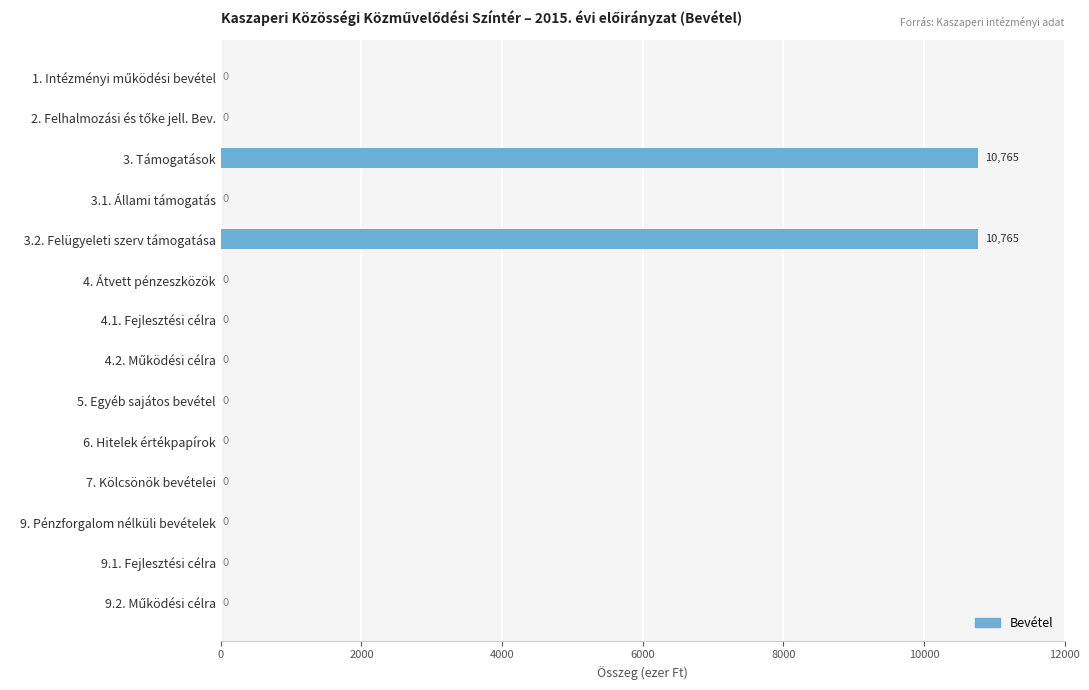

What is the maximum value shown in the chart?

10765